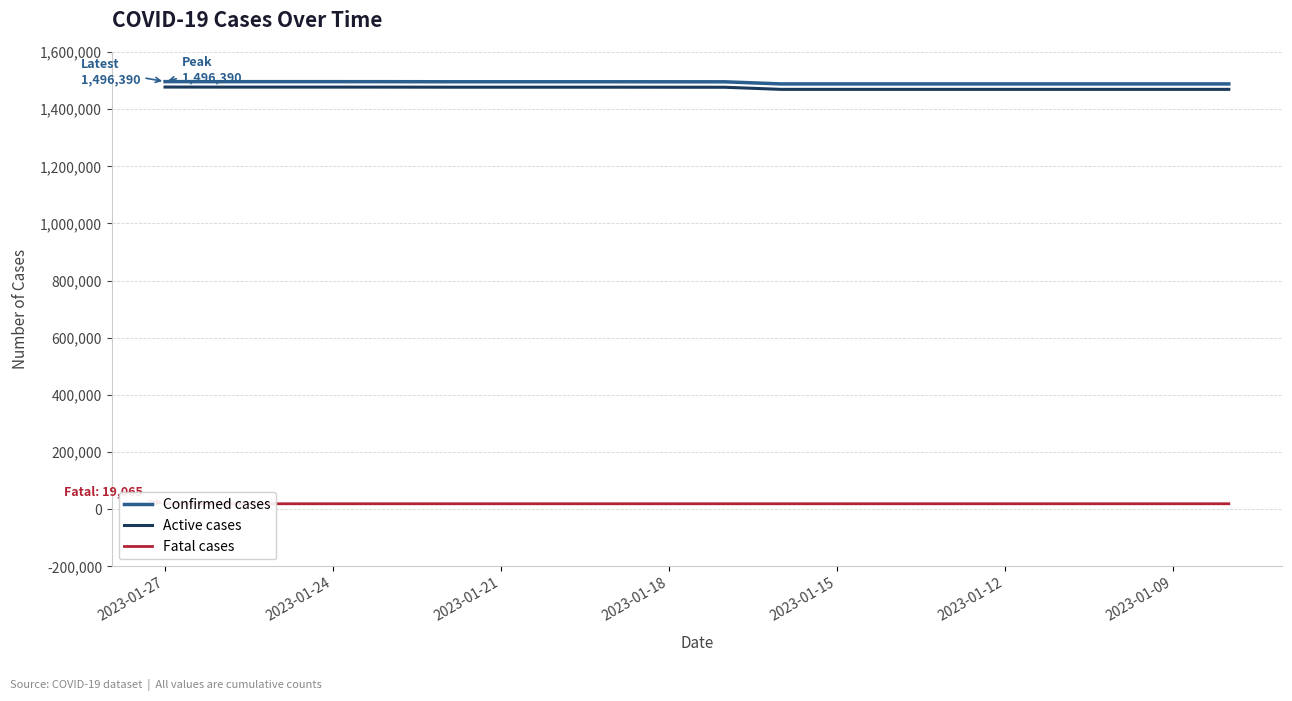

At how many categories does at least one series exceed 1169341?

20